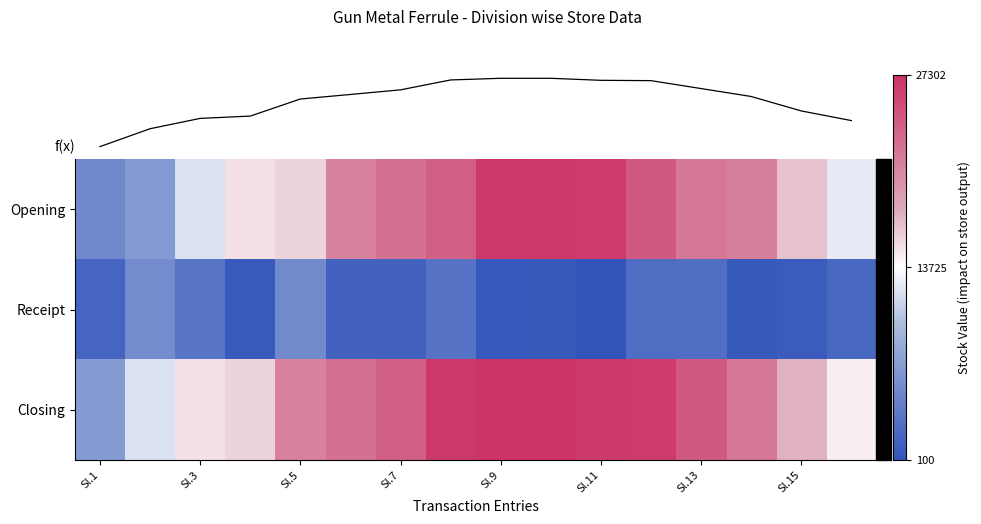

How many data points does each series have?

16